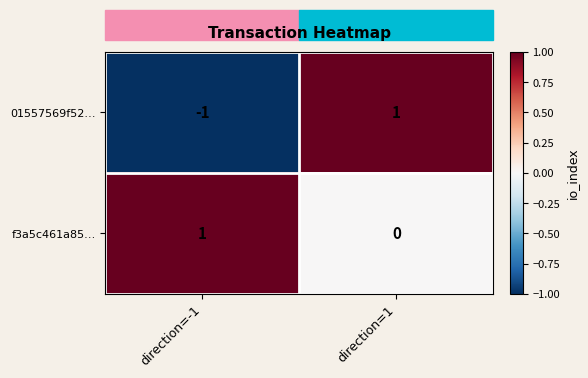

What is the maximum value shown in the chart?

1